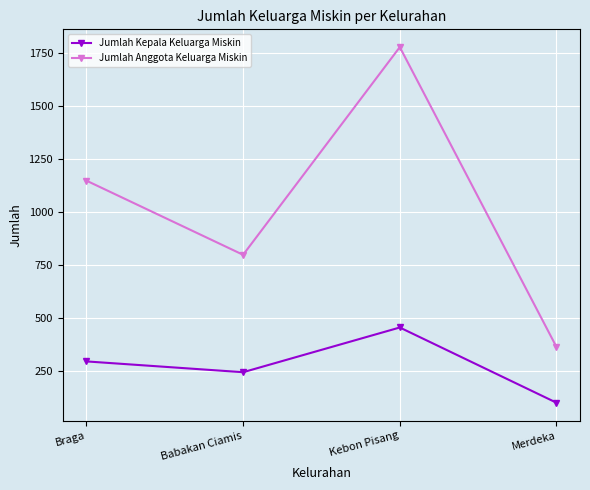

Is the value of Jumlah Kepala Keluarga Miskin at Braga greater than the value of Jumlah Anggota Keluarga Miskin at Braga?

No